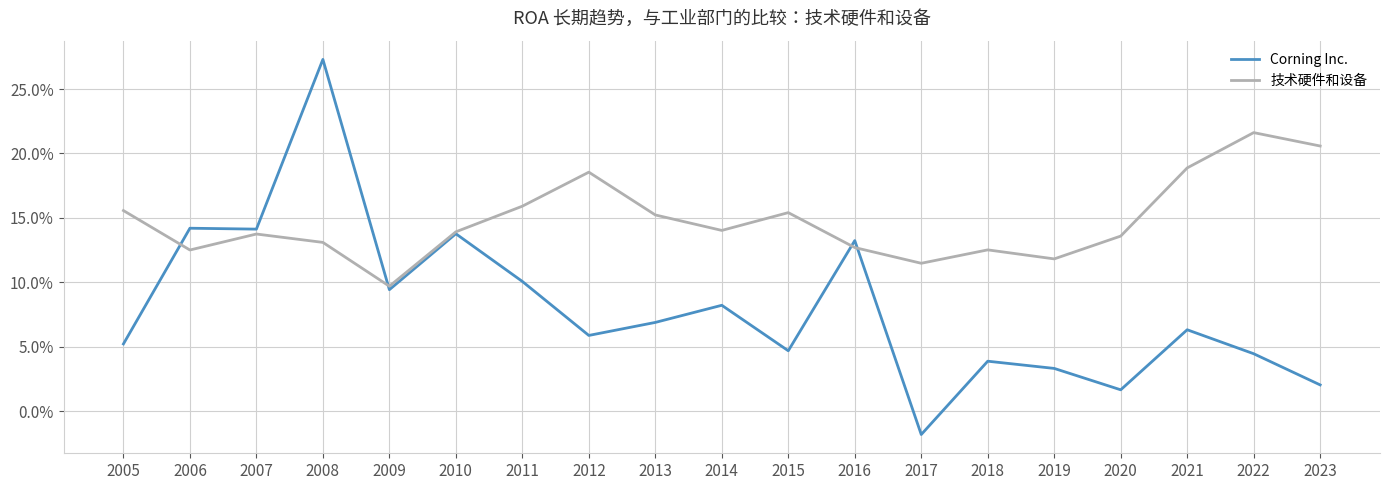

Is it true that 技术硬件和设备 equals 0.1 at 2018?

True